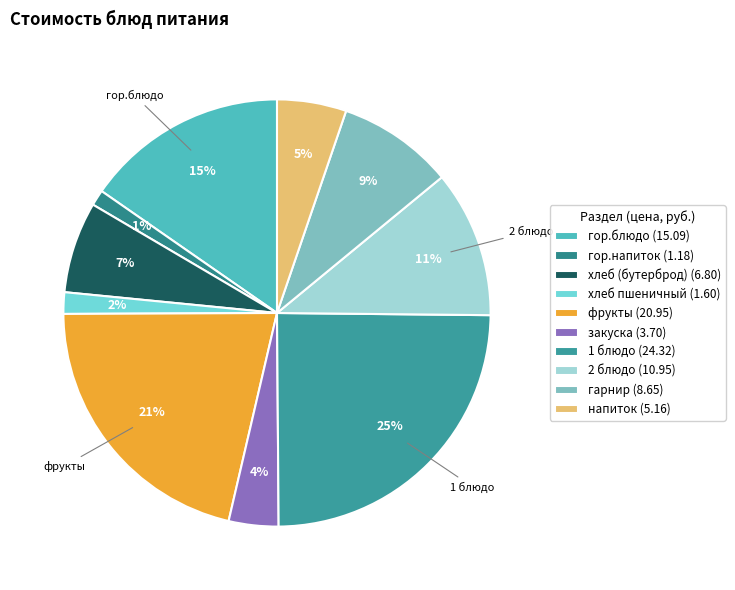

To the nearest percent, what is the average slice percentage?

10%